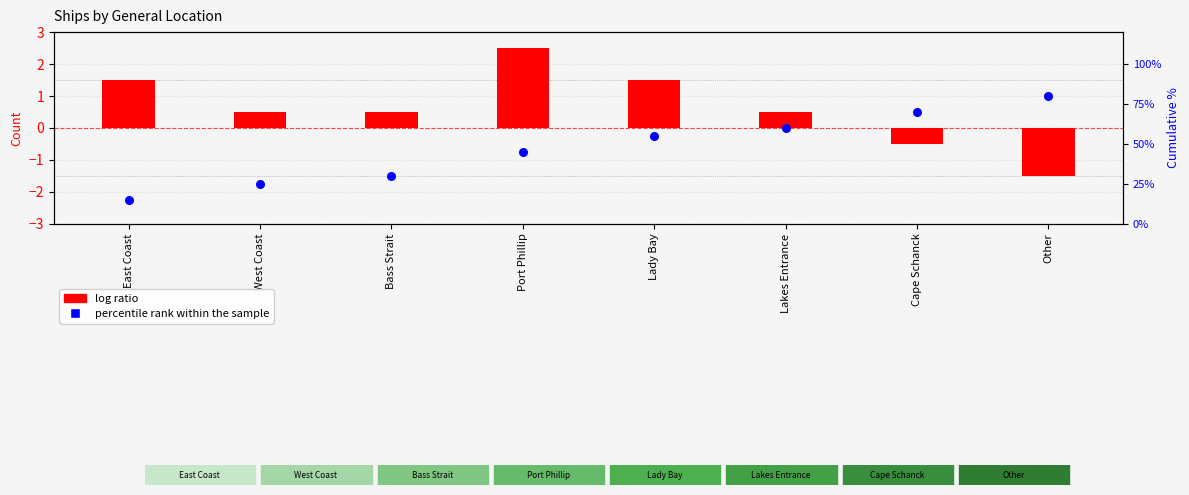

Which series has the largest total across all categories?

percentile rank within the sample